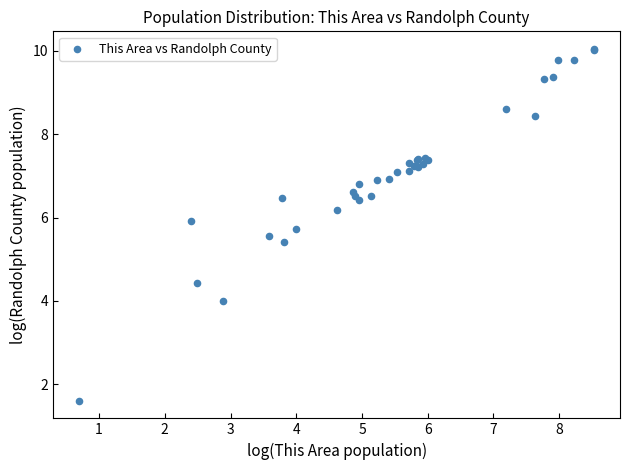

What Y value in the scatter plot is closest to 5?

5.4